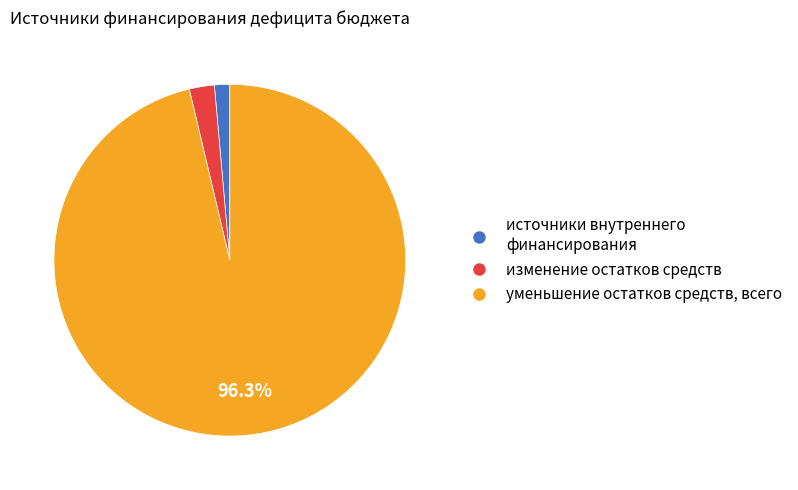

Rank the categories by value from lowest to highest.

источники внутреннего финансирования, изменение остатков средств, уменьшение остатков средств, всего